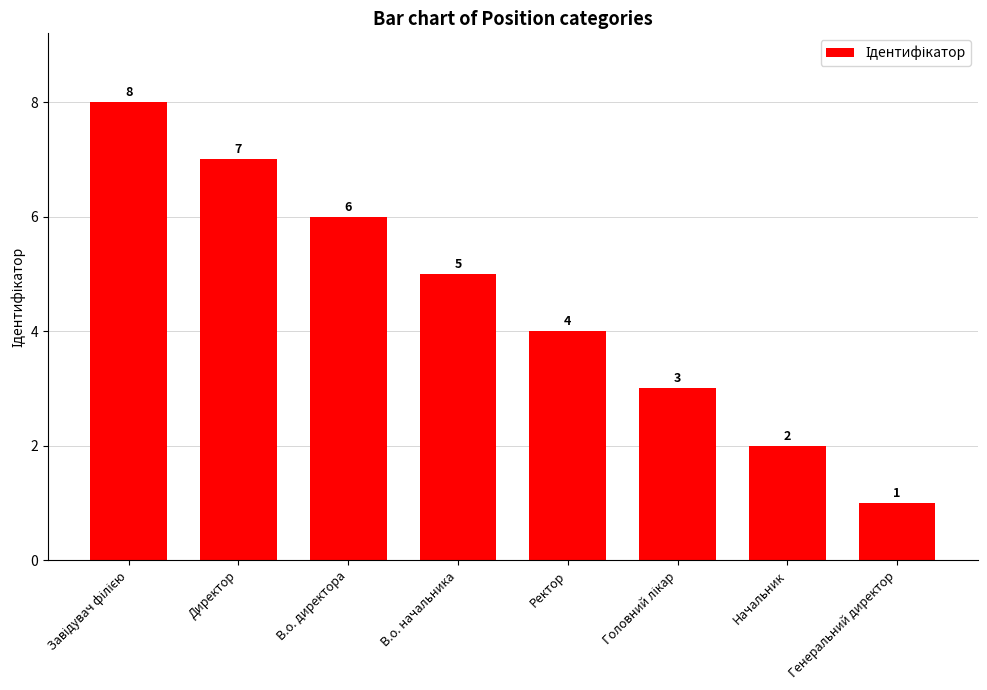

Is it true that the value at Директор is 5?

False